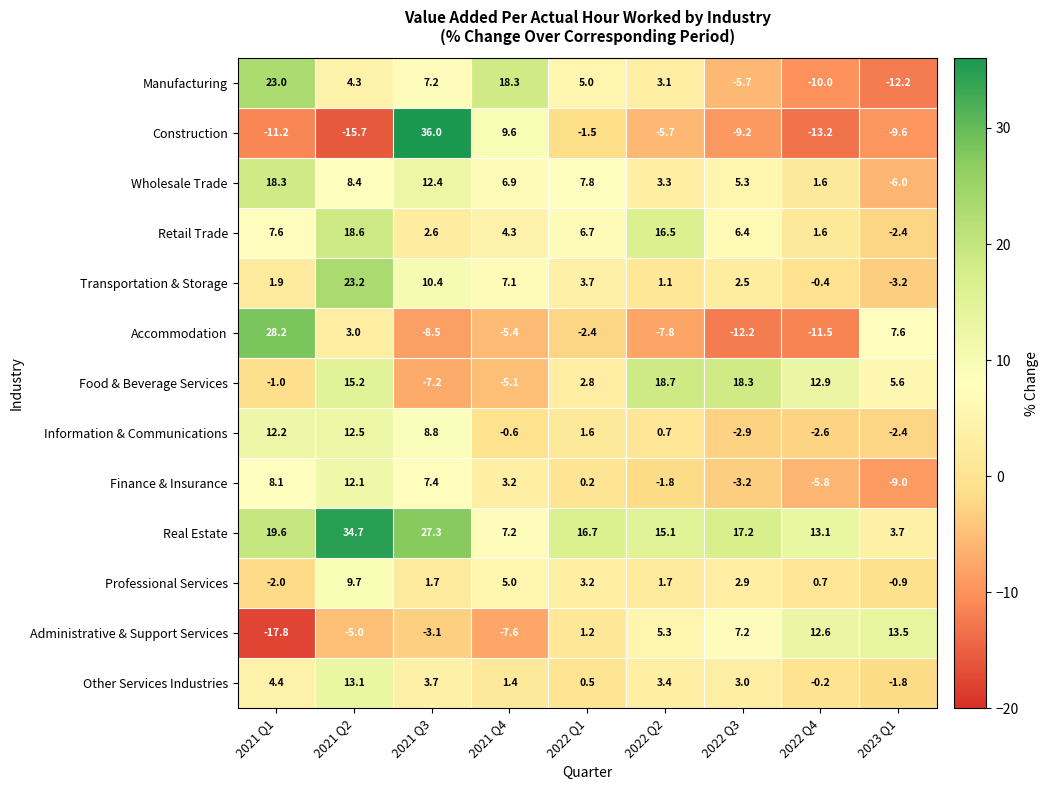

Is it true that Finance & Insurance equals 7.4 at 2021 Q3?

True